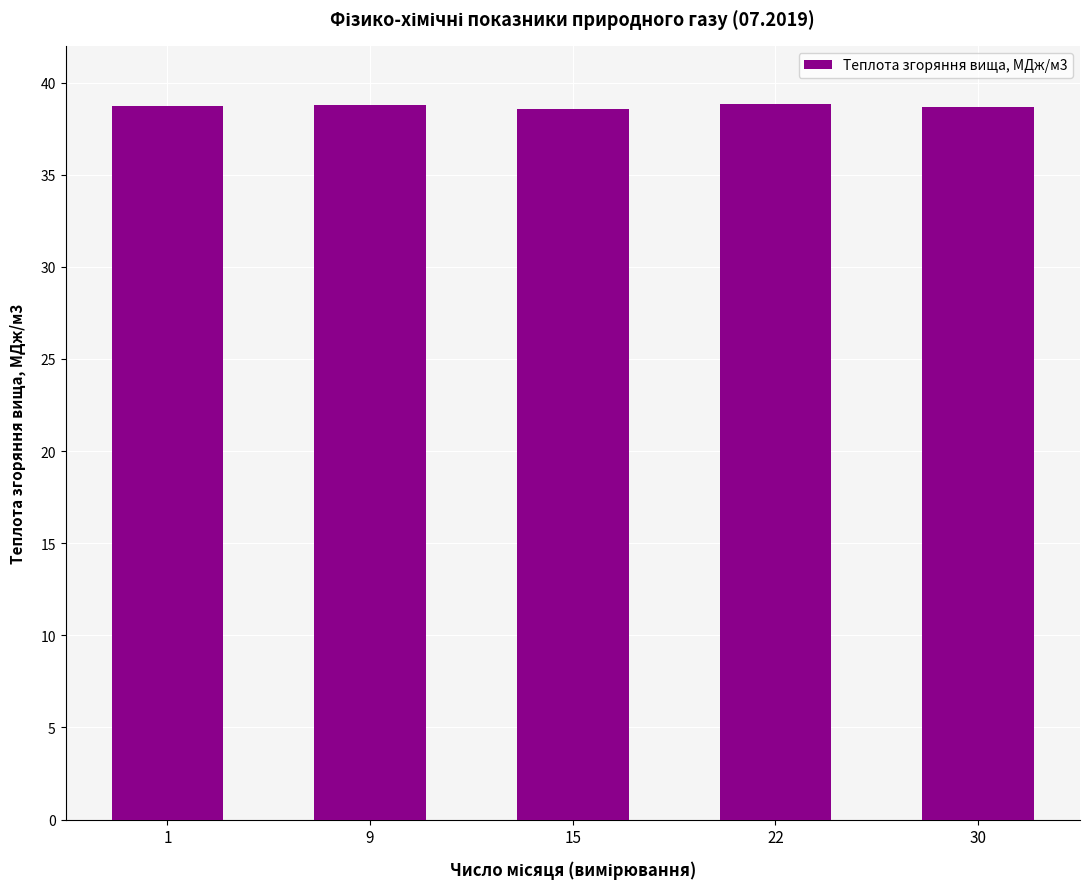

What is the difference between the maximum and second lowest values?

0.1